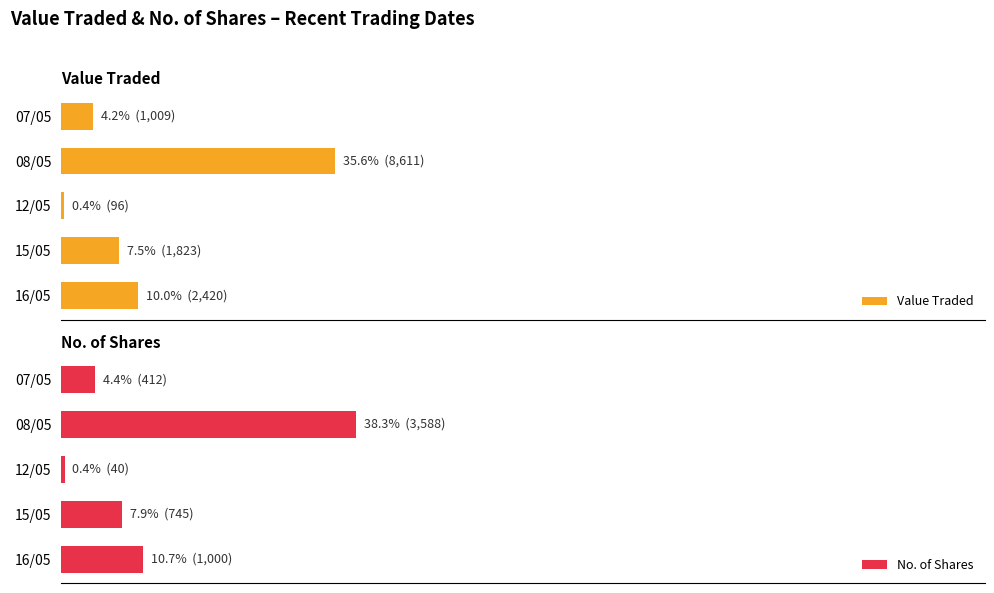

Rank the series by their average value, from lowest to highest.

Value Traded, No. of Shares